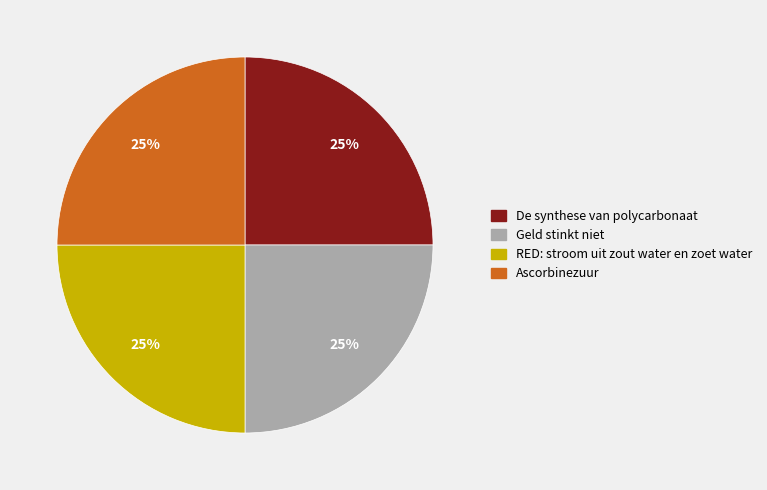

How many slices are in this pie chart?

4